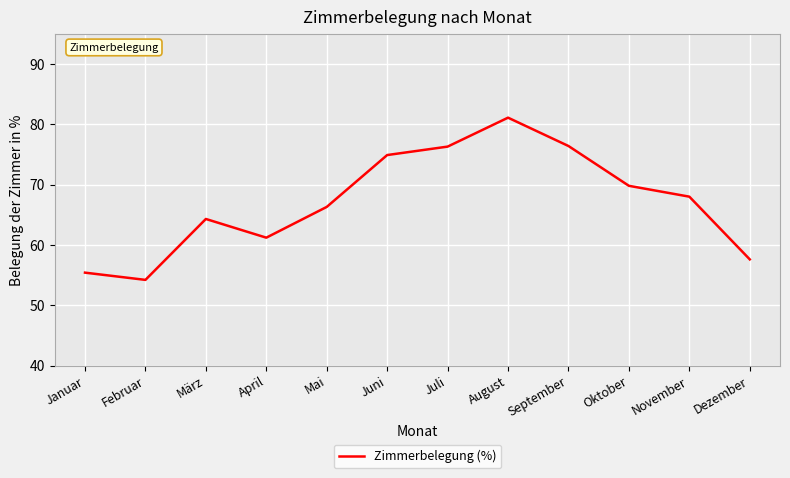

Which has a higher value, April or August?

August